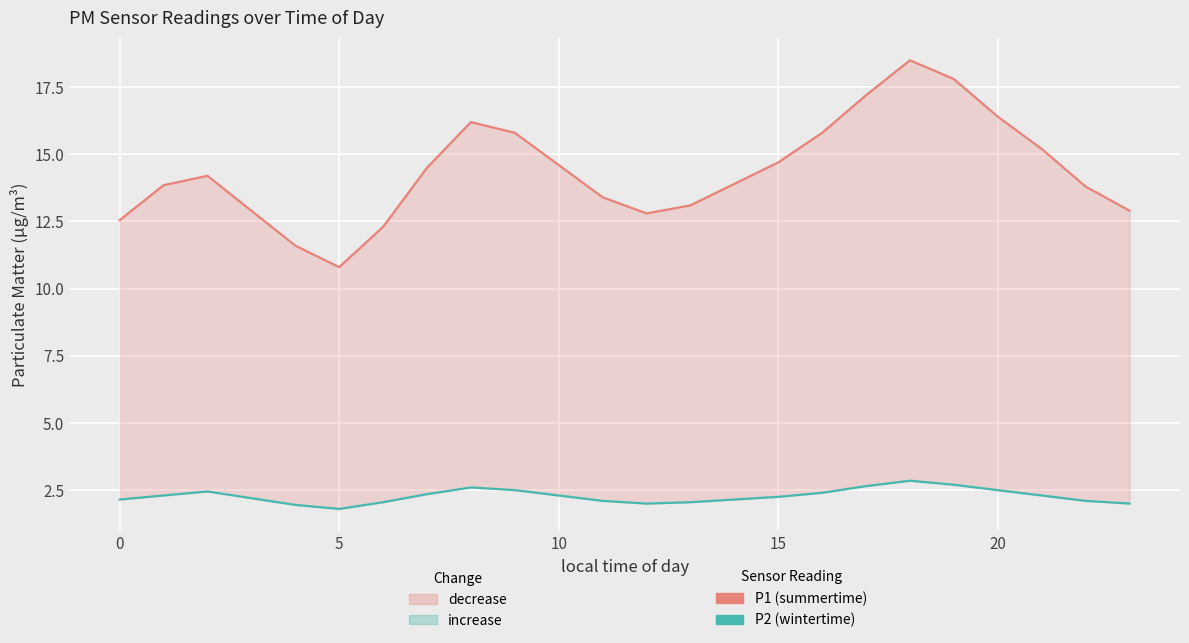

At which label does P2 (PM10) reach its minimum?

5